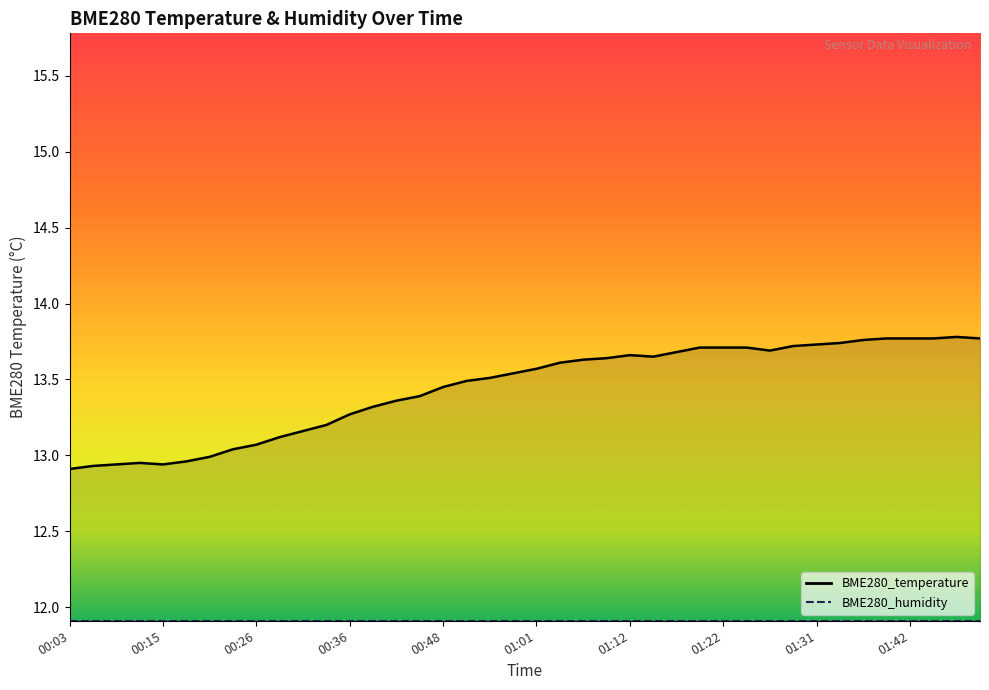

What is the average value?

13.4